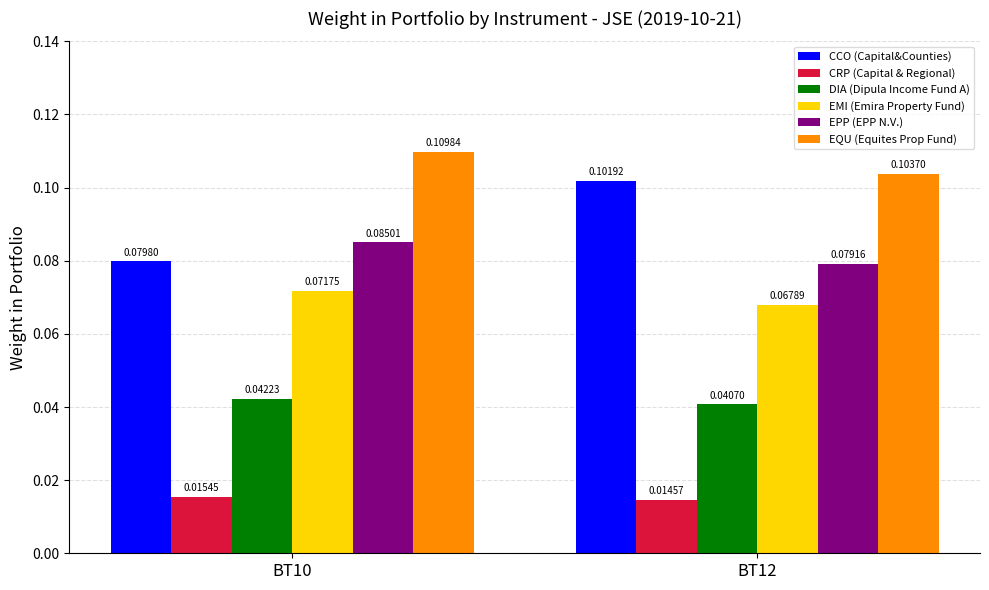

Are the bars horizontal?

No